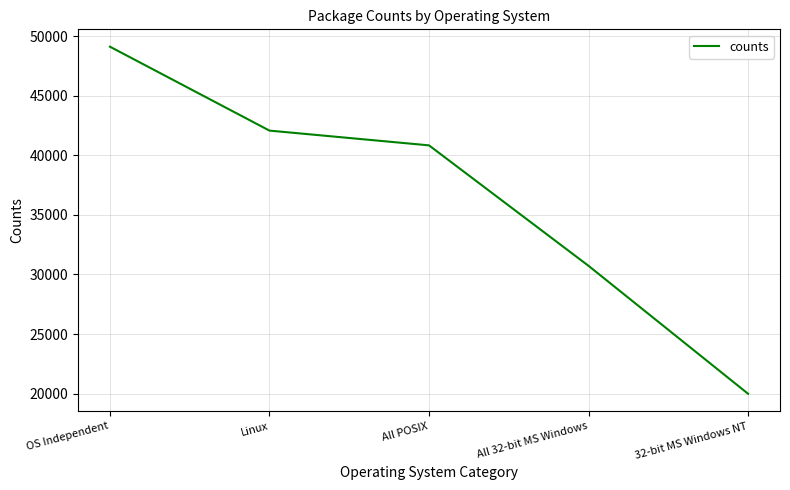

Reading left to right, transcribe all the data shown in this chart.

49121	42077	40839	30726	19988